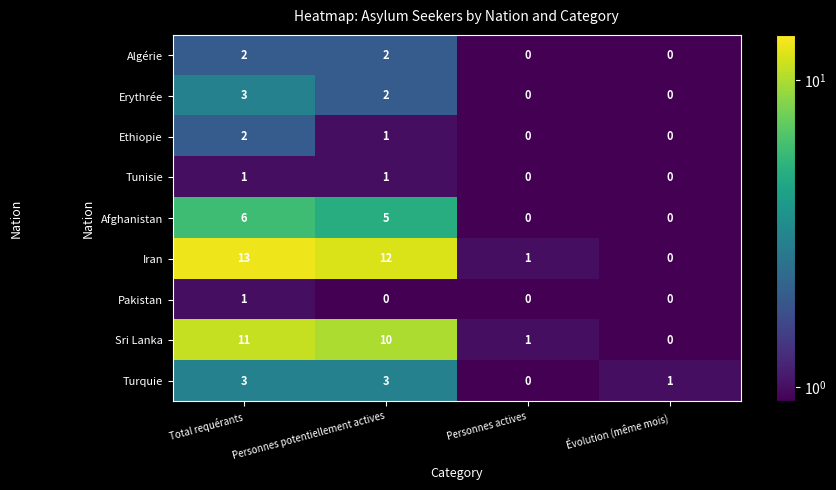

What is the total value across all series at Personnes potentiellement actives?

36